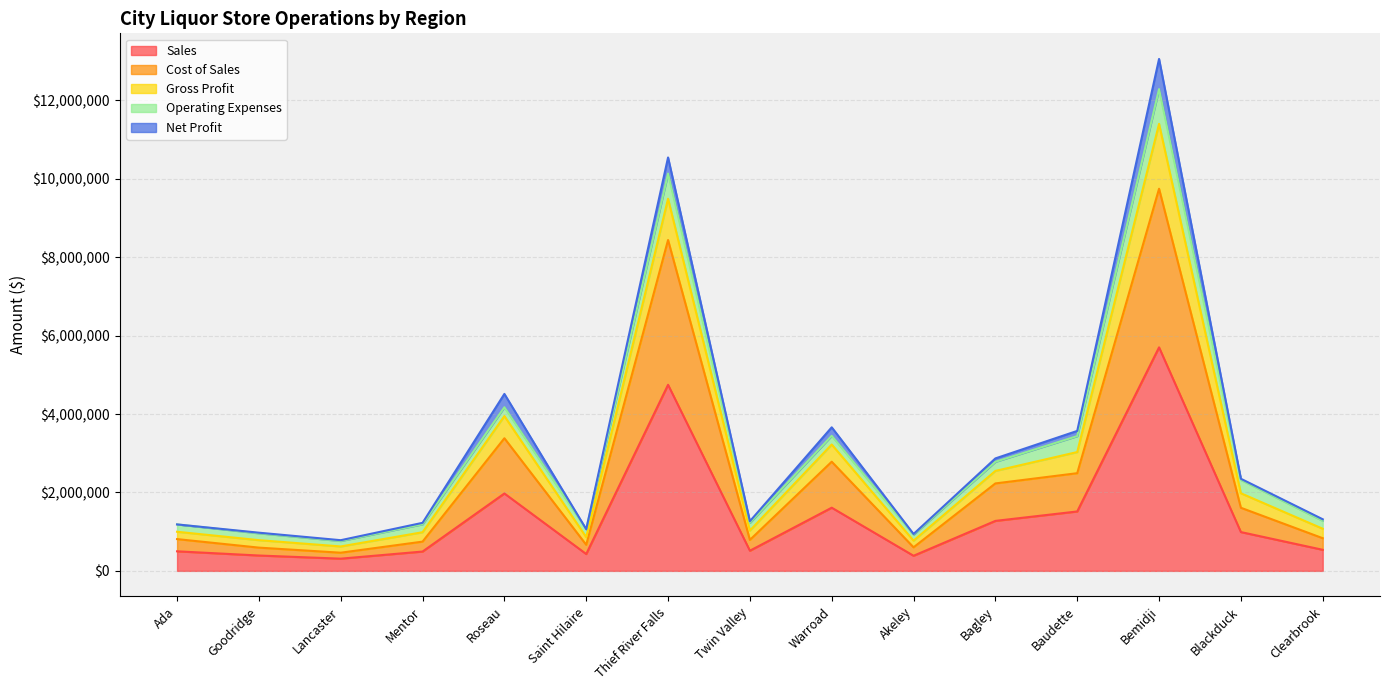

Rank the categories by Sales value from highest to lowest.

Bemidji, Thief River Falls, Roseau, Warroad, Baudette, Bagley, Blackduck, Clearbrook, Twin Valley, Ada, Mentor, Saint Hilaire, Goodridge, Akeley, Lancaster